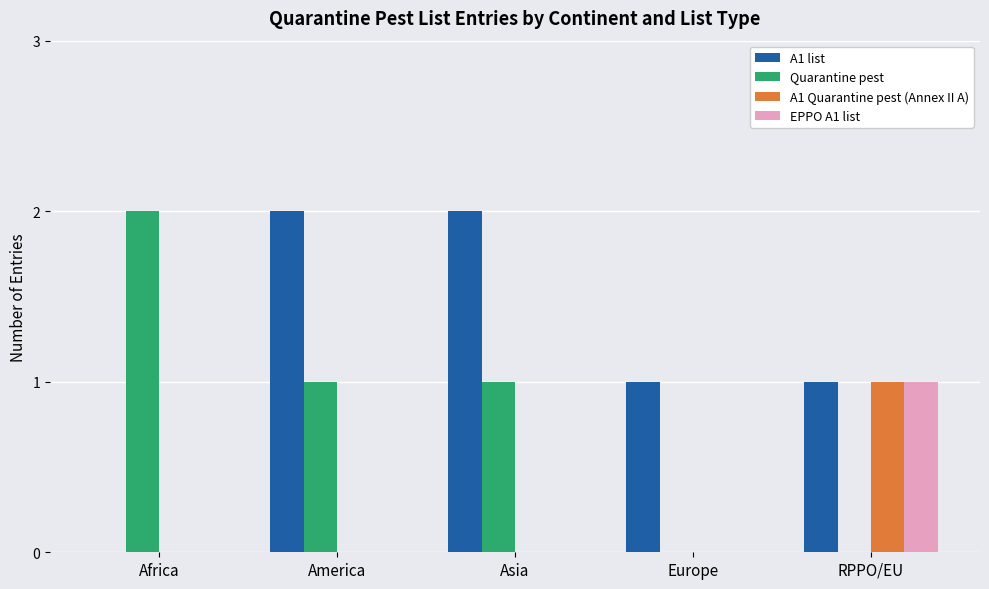

Reading right to left, transcribe all the data shown in this chart.

A1 list: 1	1	2	2	0
Quarantine pest: 0	0	1	1	2
A1 Quarantine pest (Annex II A): 1	0	0	0	0
EPPO A1 list: 1	0	0	0	0